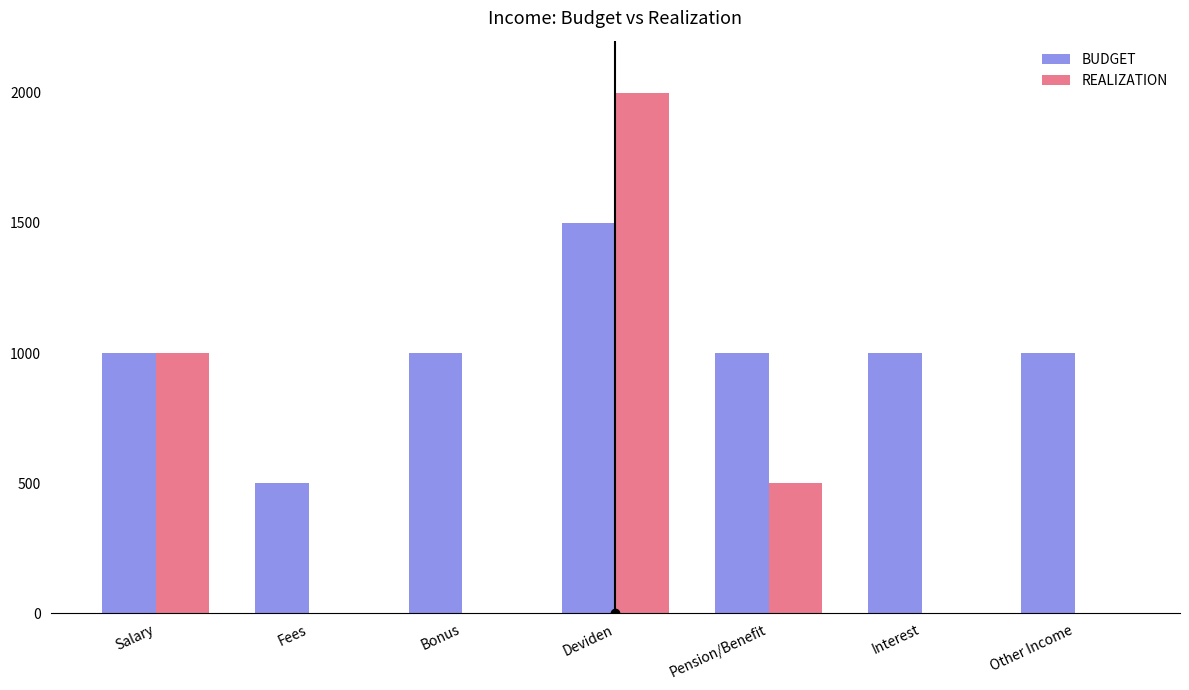

What is the highest value of the REALIZATION series?

2000